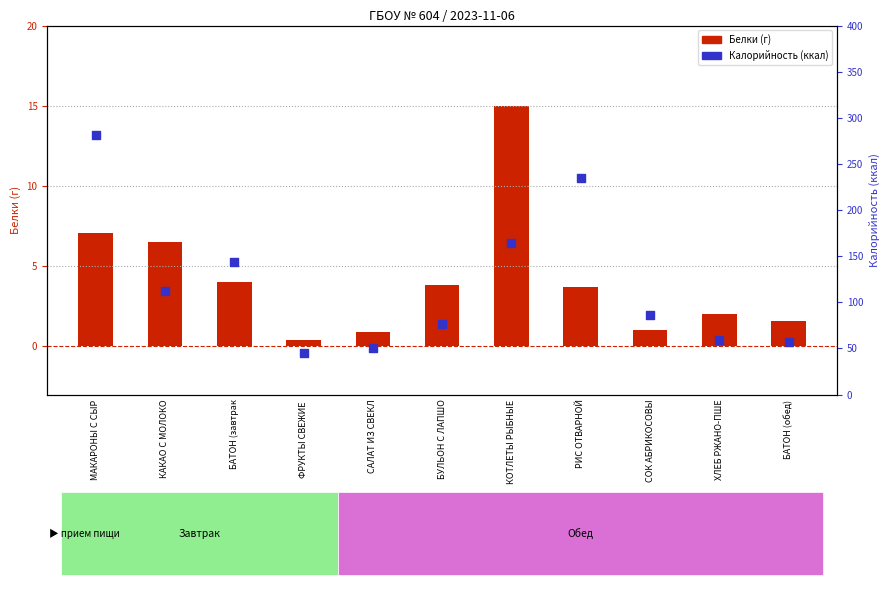

What is the total value across all series at КАКАО С МОЛОКО?

118.5